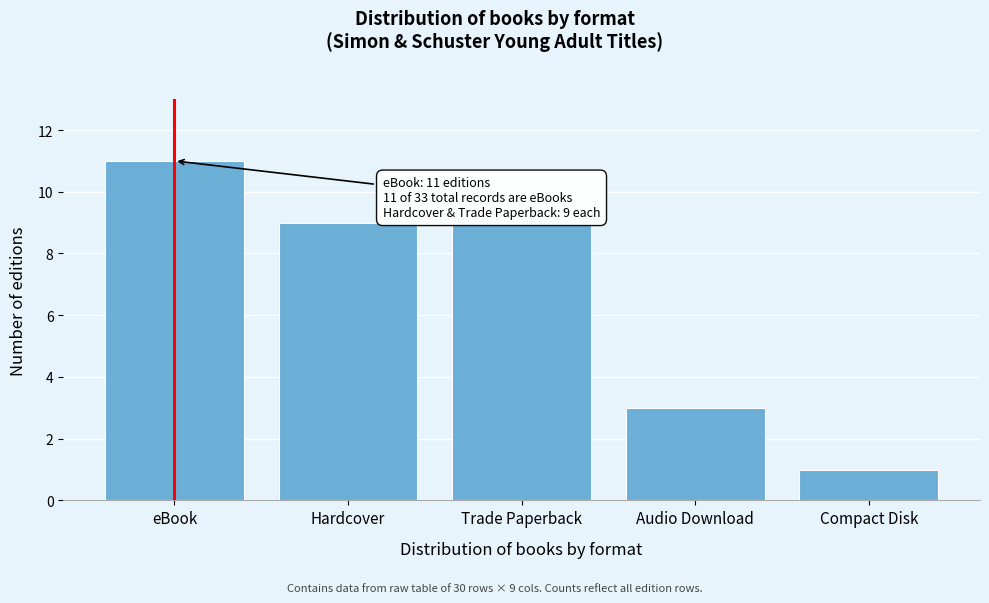

Reading left to right, what are all the values shown in this chart?

11	9	9	3	1